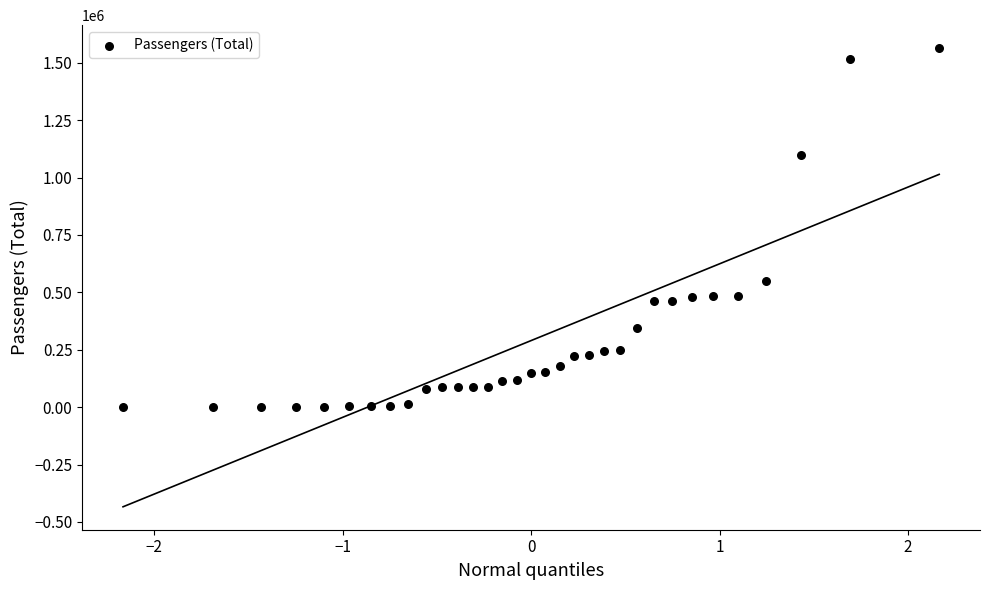

What Y value in the scatter plot is closest to 782052?

547312